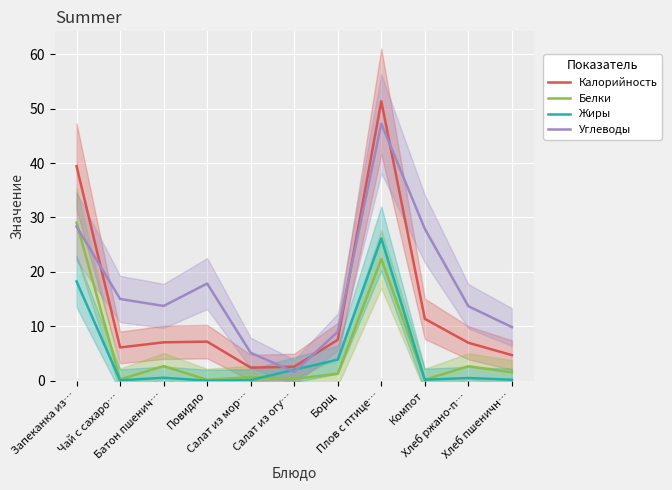

Rank the categories by Углеводы value from lowest to highest.

Салат из огу…, Салат из мор…, Борщ, Хлеб пшеничн…, Хлеб ржано-п…, Батон пшенич…, Чай с сахаро…, Повидло, Компот, Запеканка из…, Плов с птице…